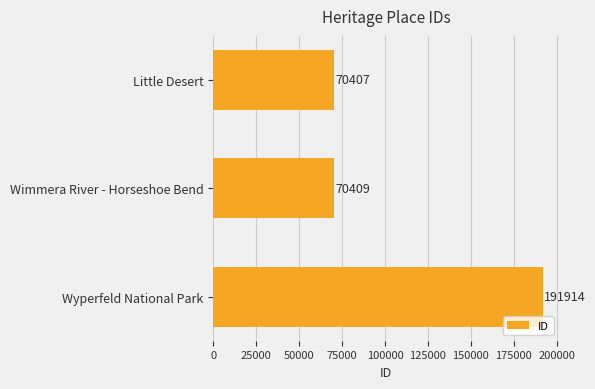

How many values are below 70409?

1